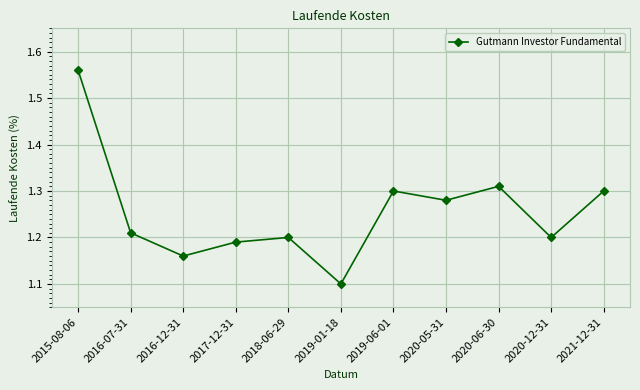

What is the smallest value displayed?

1.1